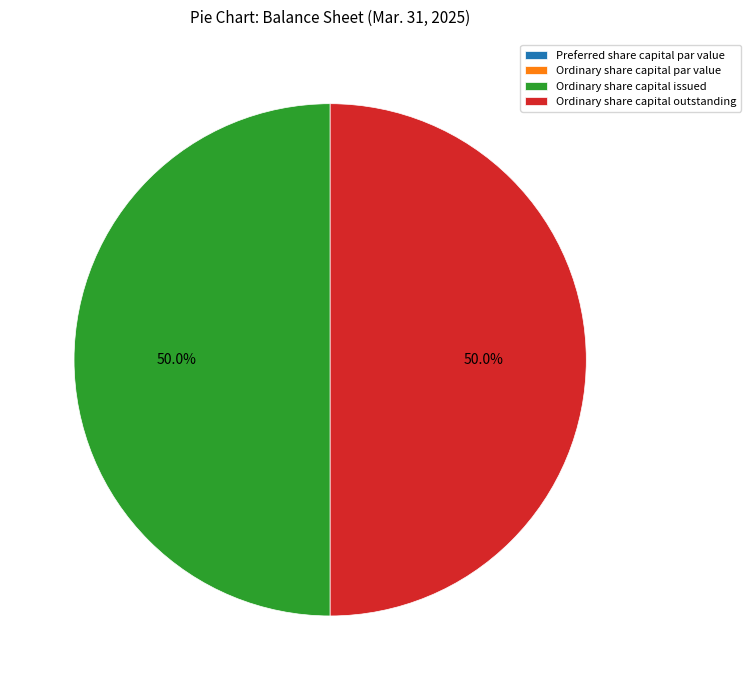

Approximately how many times larger is the value at Ordinary share capital outstanding compared to Ordinary share capital issued?

1.0